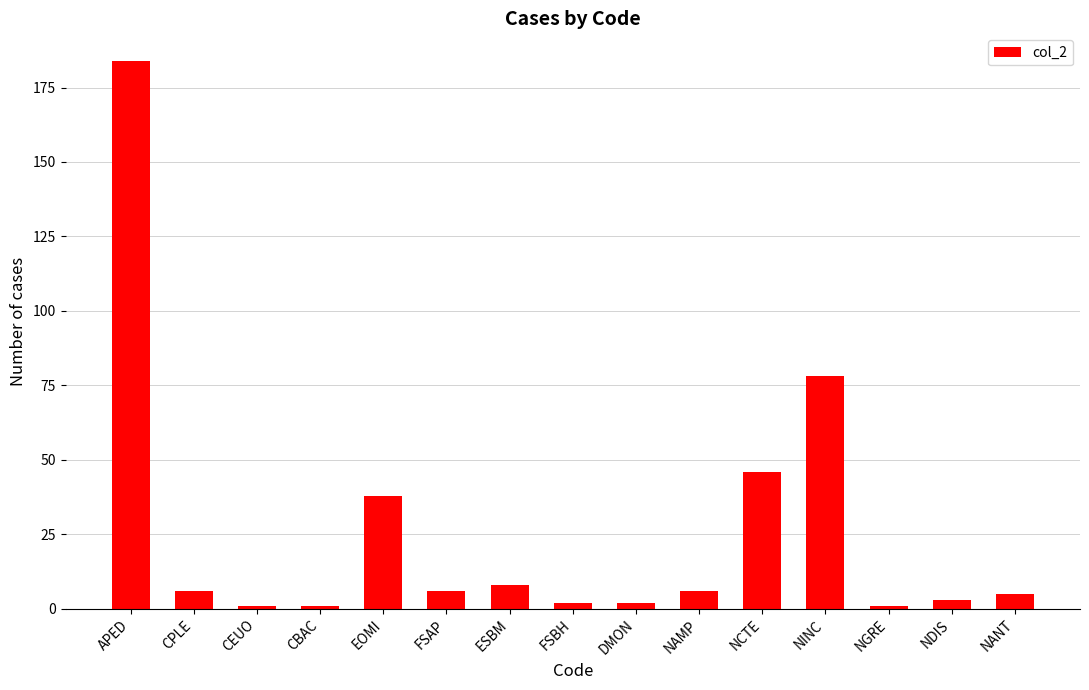

The chart shows a value of 6 at FSAP. True or false?

True